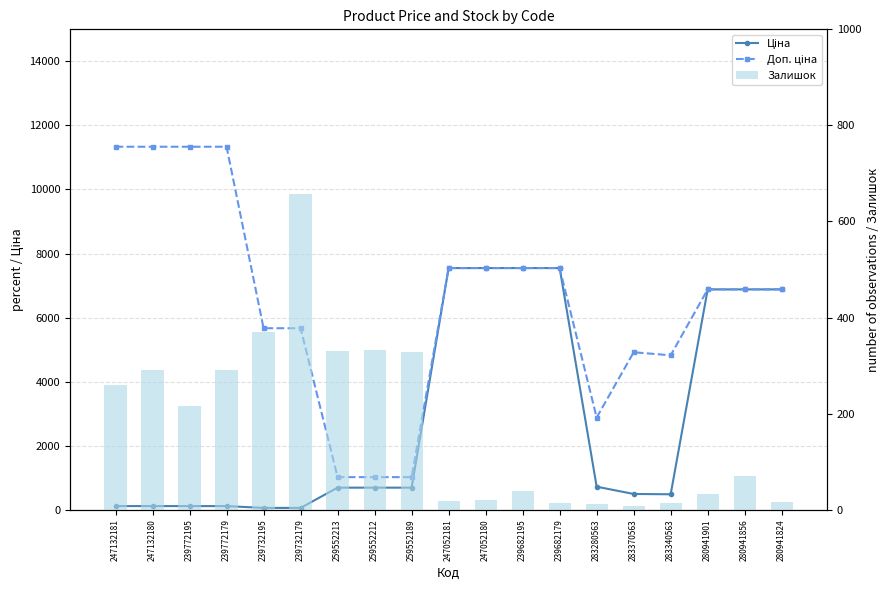

What is the total value across all series at 239732195?

6093.7